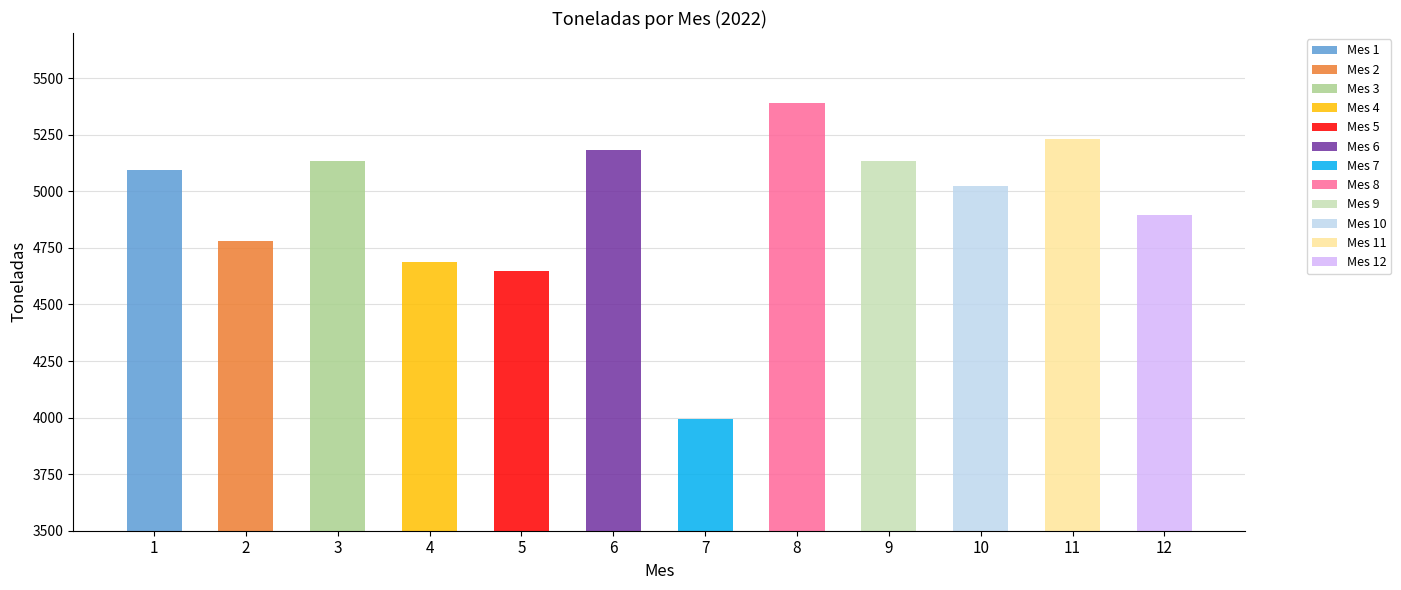

What is the ratio of the value at 10 to the value at 9?

1.0